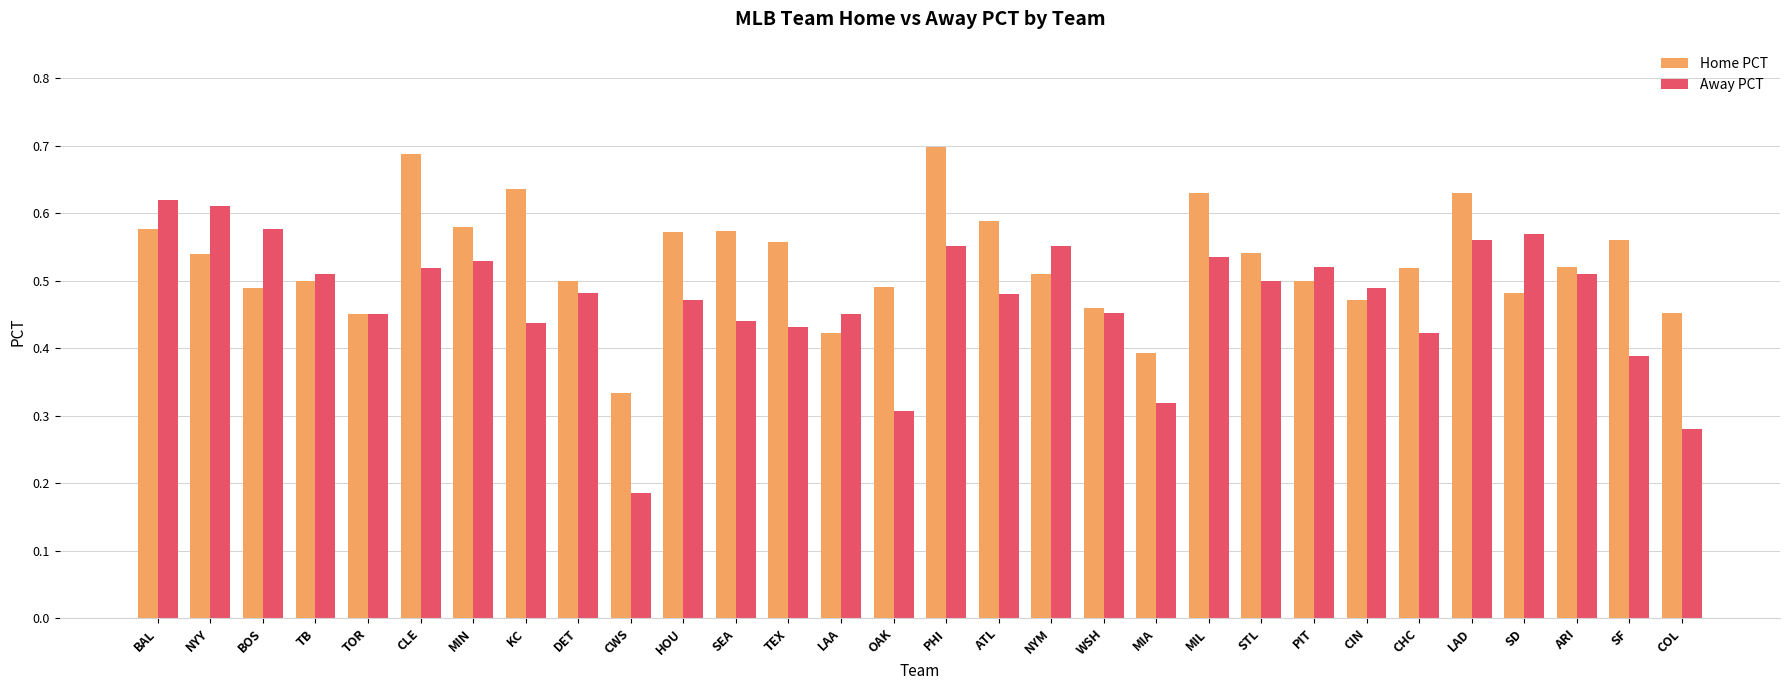

At which category does the chart reach its minimum across all series?

CWS